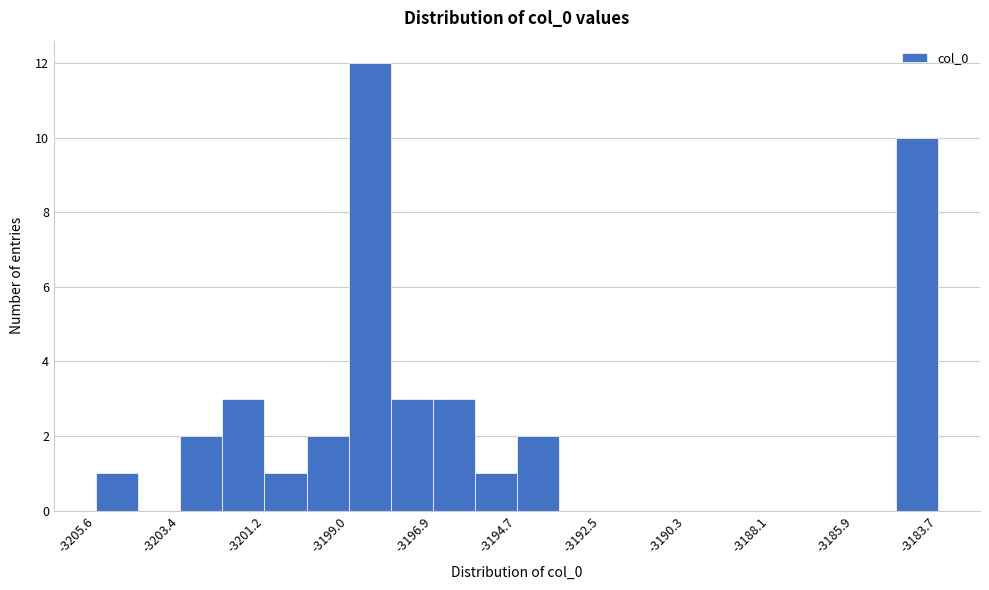

Read against the x-axis, roughly where is the centre of the tallest bar?

-3198.5